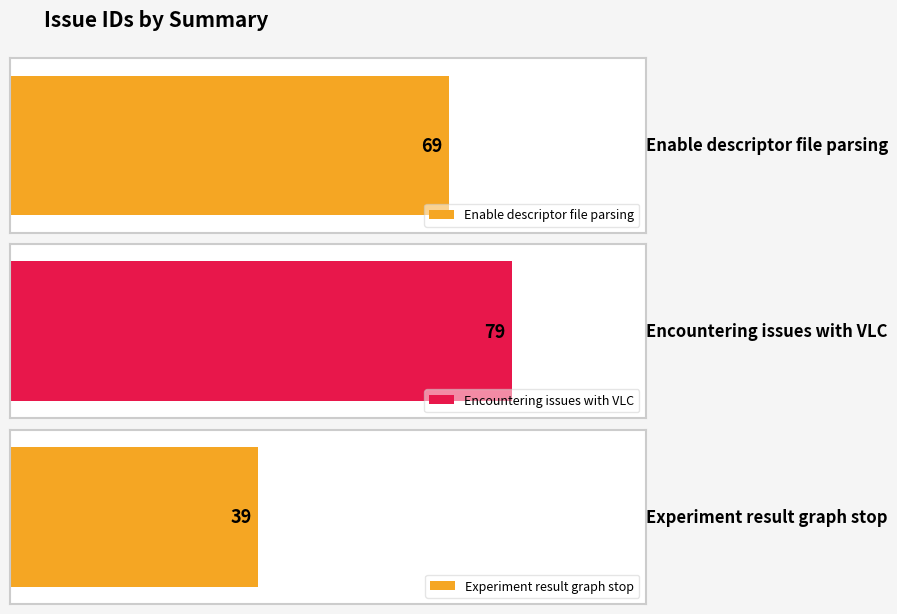

What is the sum of the values at Experiment result graph stop and Encountering issues with VLC?

118